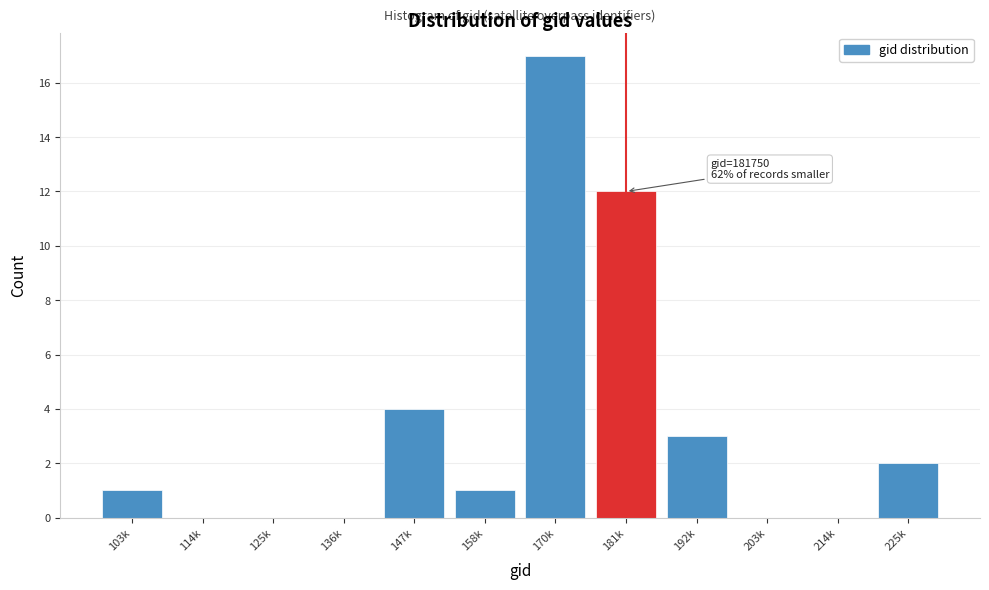

Reading left to right, list all the values displayed in this chart.

103k=1	114k=0	125k=0	136k=0	147k=4	158k=1	170k=17	181k=12	192k=3	203k=0	214k=0	225k=2